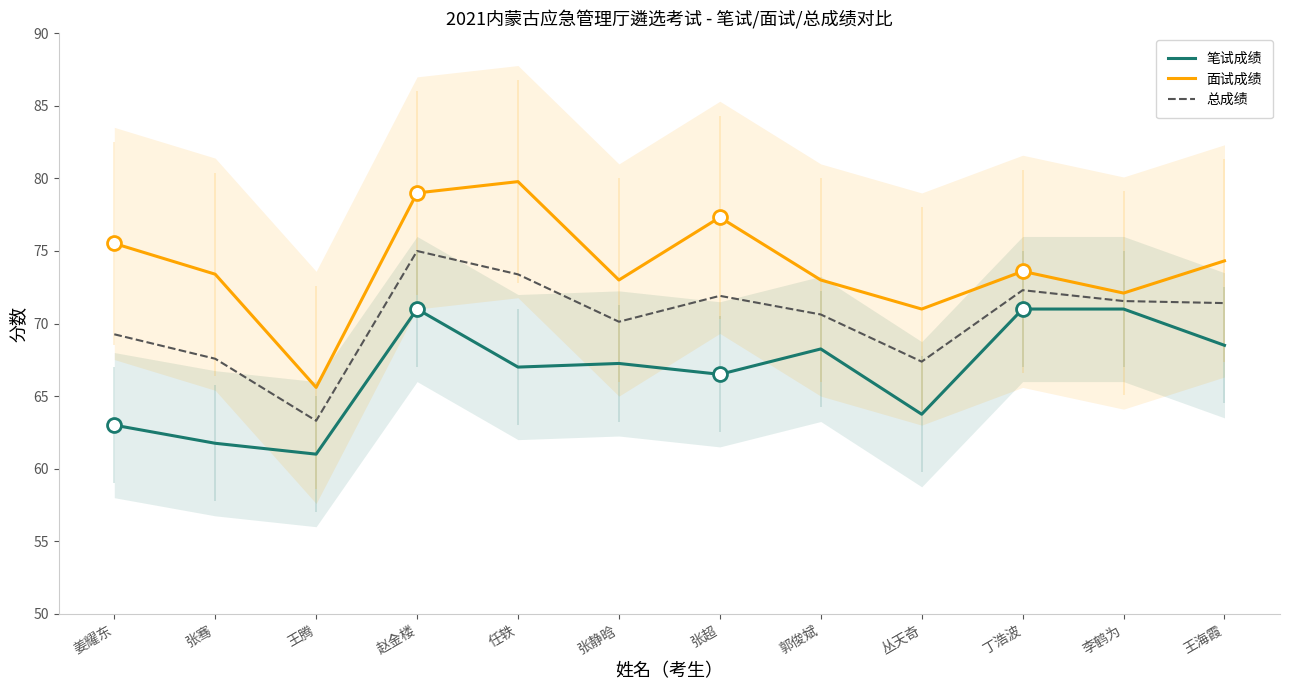

What is the sum of the 面试成绩 values at 王腾 and 张骞?

139.0